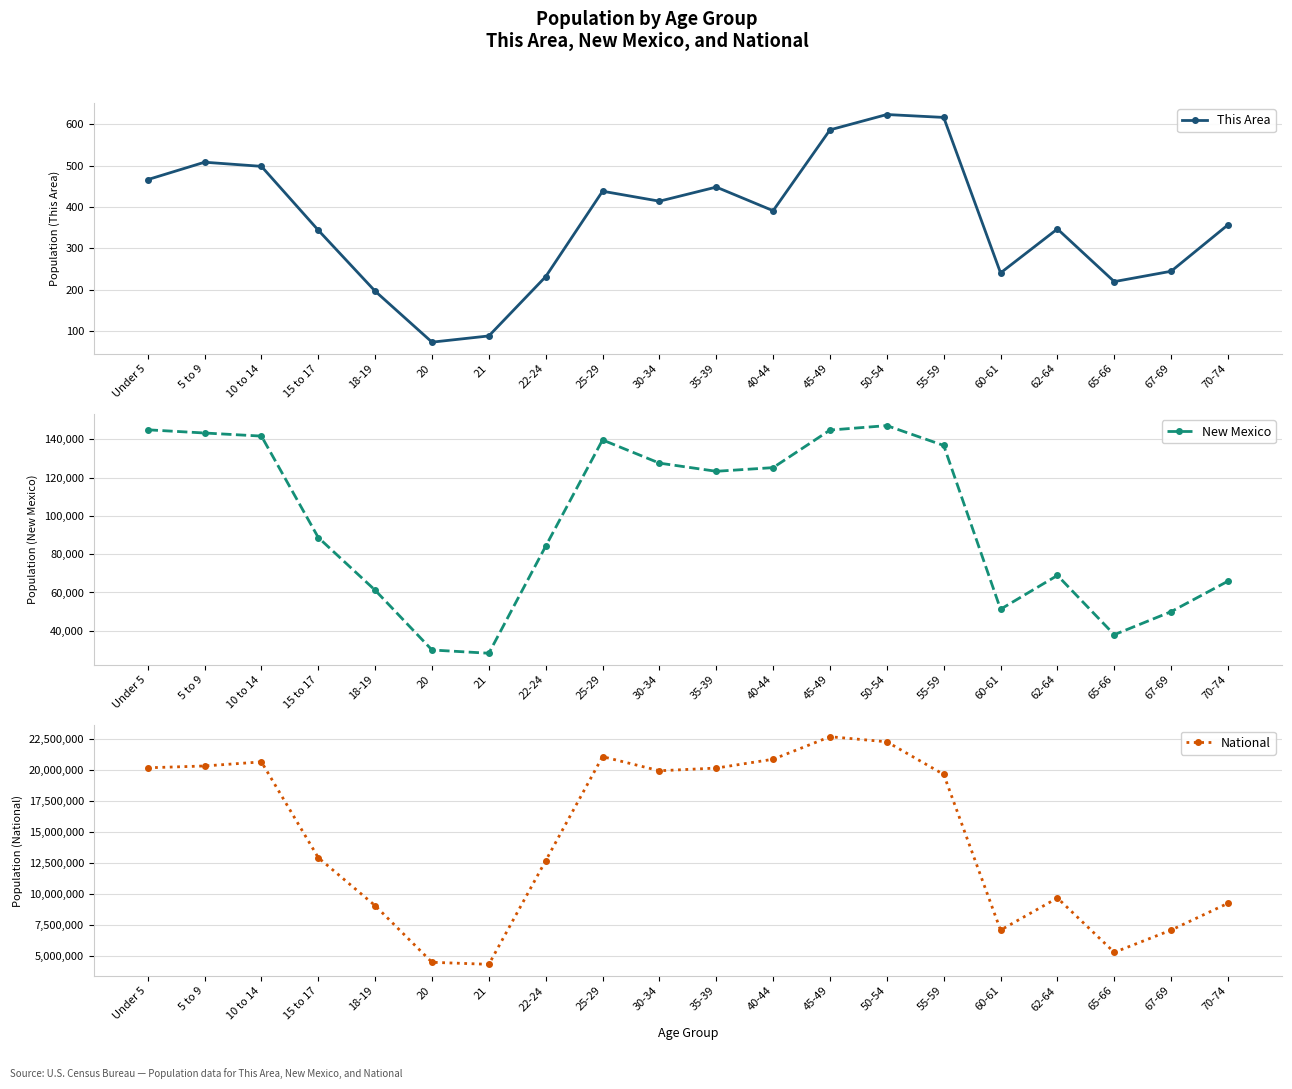

Reading left to right, list all the values displayed in this chart.

This Area: Under 5=466	5 to 9=508	10 to 14=498	15 to 17=344	18-19=197	20=74	21=89	22-24=232	25-29=438	30-34=414	35-39=448	40-44=391	45-49=586	50-54=623	55-59=616	60-61=241	62-64=347	65-66=220	67-69=245	70-74=357
New Mexico: Under 5=144981	5 to 9=143308	10 to 14=141691	15 to 17=88692	18-19=61169	20=29935	21=28237	22-24=84198	25-29=139678	30-34=127567	35-39=123303	40-44=125220	45-49=144839	50-54=147170	55-59=136799	60-61=51238	62-64=68899	65-66=37921	67-69=49969	70-74=65904
National: Under 5=20201362	5 to 9=20348657	10 to 14=20677194	15 to 17=12954254	18-19=9086089	20=4519129	21=4354294	22-24=12712576	25-29=21101849	30-34=19962099	35-39=20179642	40-44=20890964	45-49=22708591	50-54=22298125	55-59=19664805	60-61=7113727	62-64=9704197	65-66=5319902	67-69=7115361	70-74=9278166